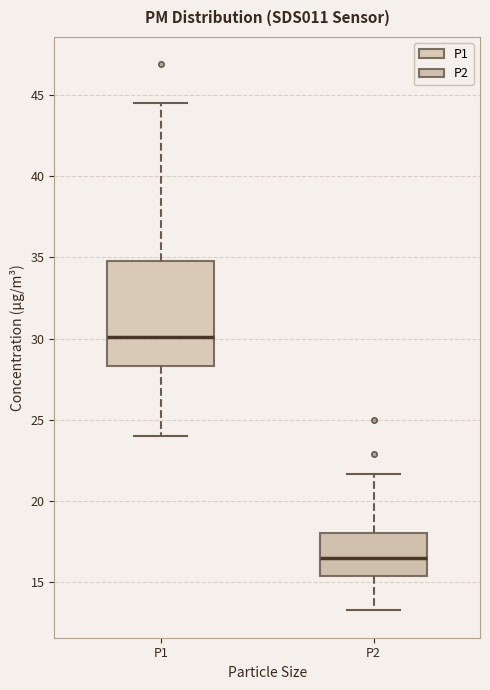

Reading left to right, transcribe this box plot: for each box, give where its median line is, the range the box spans, and where its two whiskers end, as read against the y-axis. The values are not printed on the chart, so give them approximately, as read against the axis.

P1: median 30.0, box 28.5 to 35.0, whiskers 24.0 to 44.5
P2: median 16.5, box 15.5 to 18.0, whiskers 13.0 to 21.5